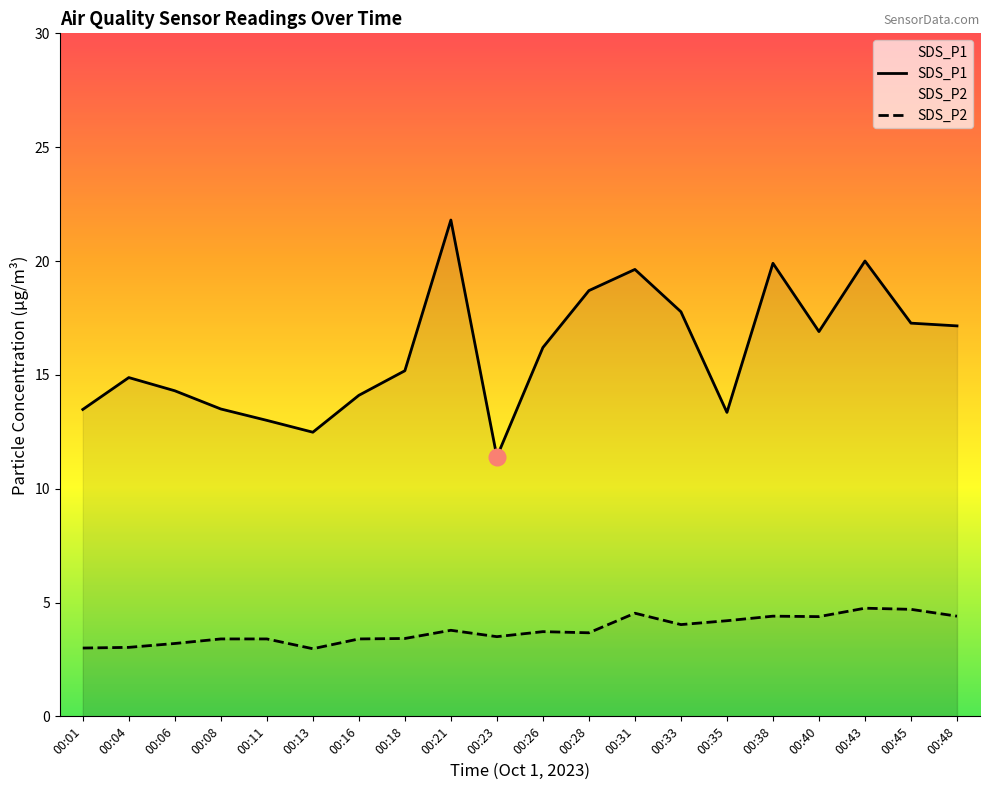

What is the lowest value of the SDS_P1 series?

11.4